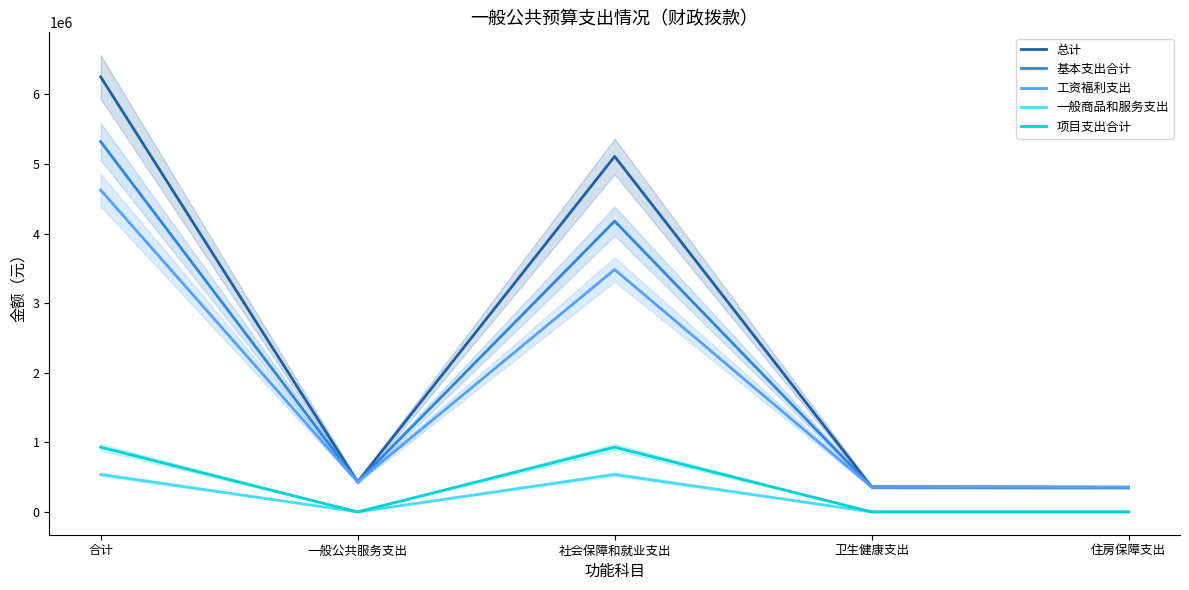

Reading right to left, list all the values displayed in this chart.

总计: 住房保障支出=353444	卫生健康支出=358533	社会保障和就业支出=5109372	一般公共服务支出=431111	合计=6252460
基本支出合计: 住房保障支出=353444	卫生健康支出=358533	社会保障和就业支出=4179372	一般公共服务支出=431111	合计=5322460
工资福利支出: 住房保障支出=353444	卫生健康支出=358533	社会保障和就业支出=3483332	一般公共服务支出=431111	合计=4626420
一般商品和服务支出: 住房保障支出=0	卫生健康支出=0	社会保障和就业支出=538000	一般公共服务支出=0	合计=538000
项目支出合计: 住房保障支出=0	卫生健康支出=0	社会保障和就业支出=930000	一般公共服务支出=0	合计=930000